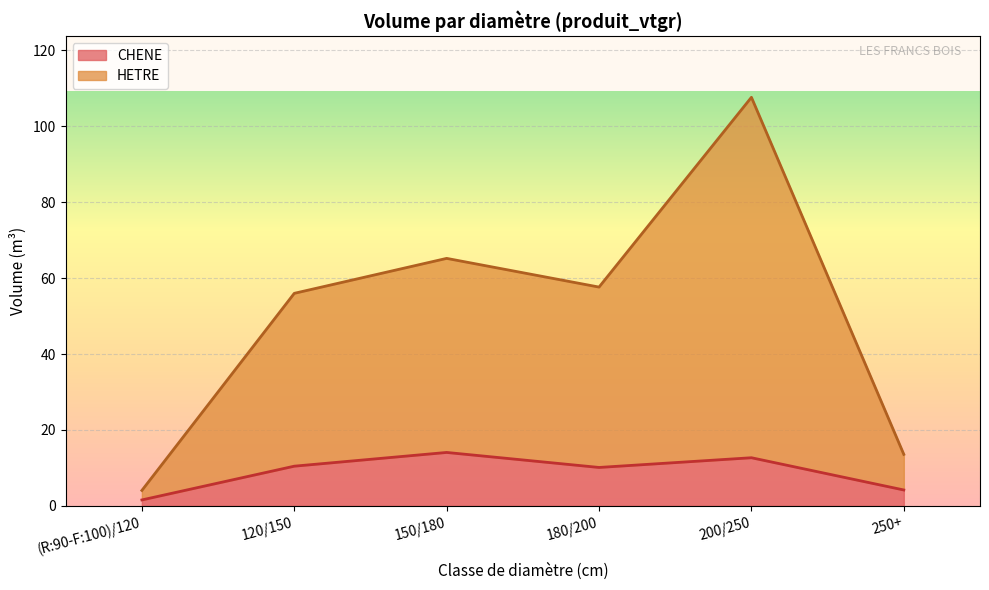

Does the chart display data point markers on the line(s)?

No